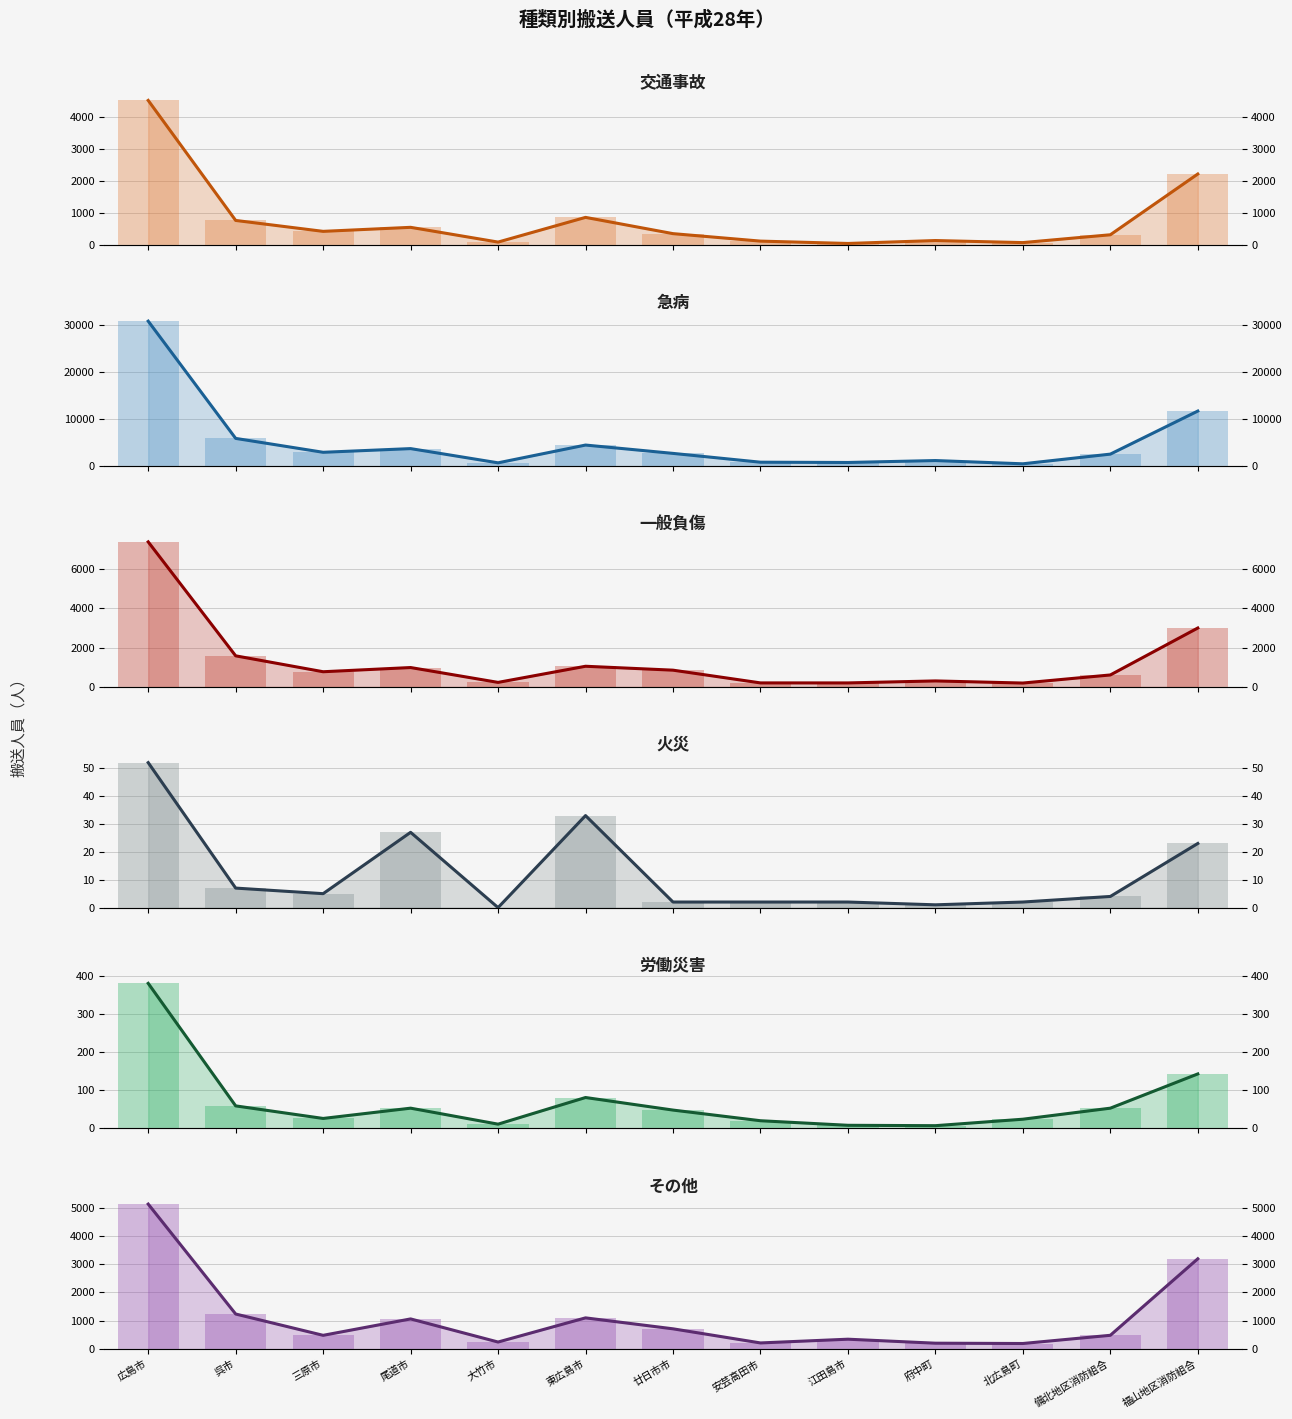

What is the difference between the maximum and minimum values in the 火災 series?

52